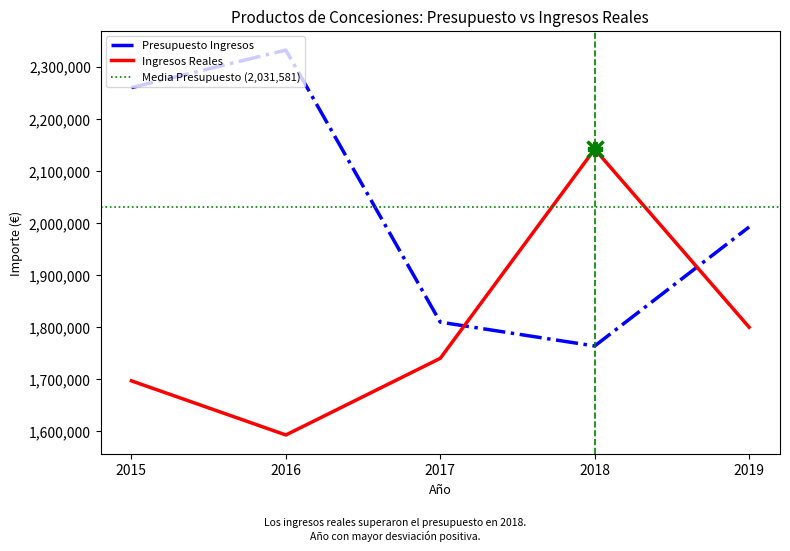

Which series changed the most between 2016 and 2017?

Presupuesto Ingresos